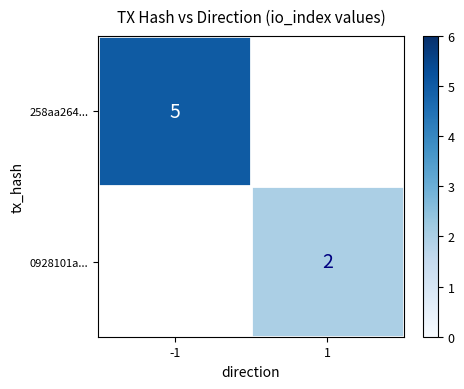

Is it true that 258aa264... equals 5 at -1?

True